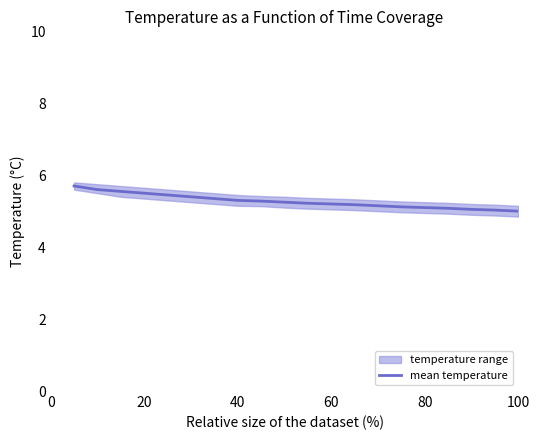

How many lines are shown in the chart?

1